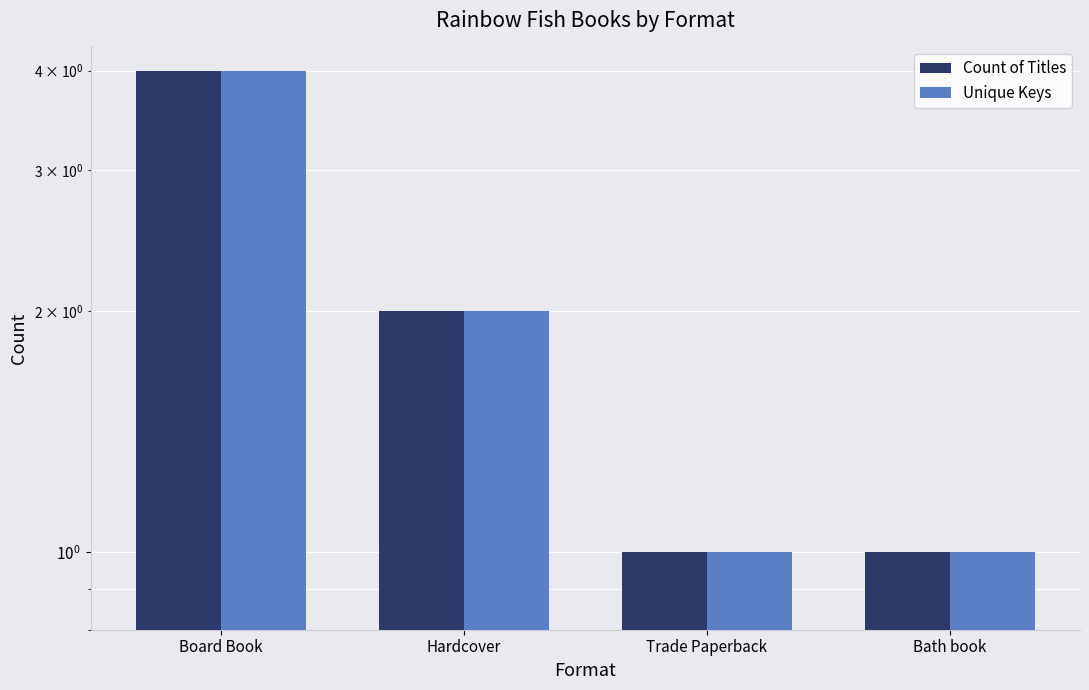

How many values in the Count of Titles series exceed 2?

1